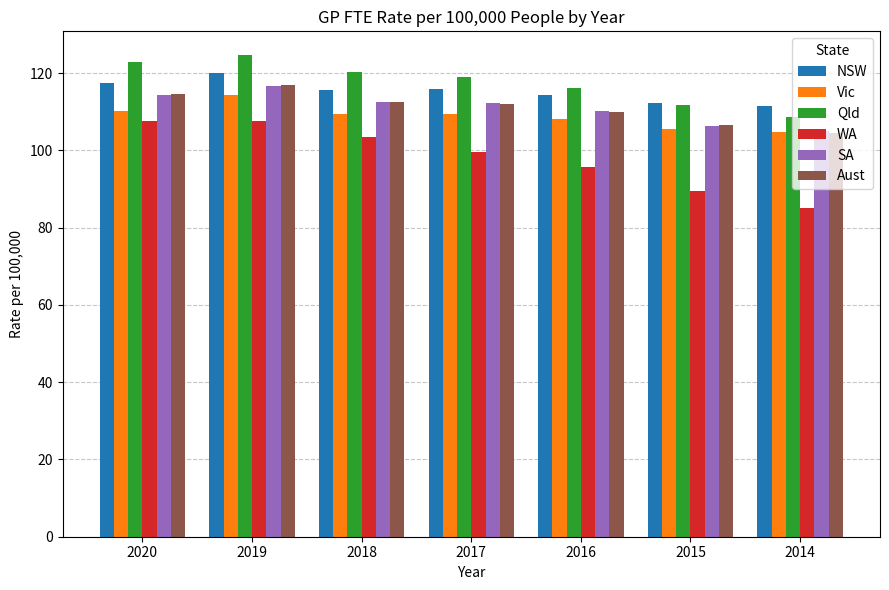

What is the difference between the second highest and second lowest values in the WA series?

18.1